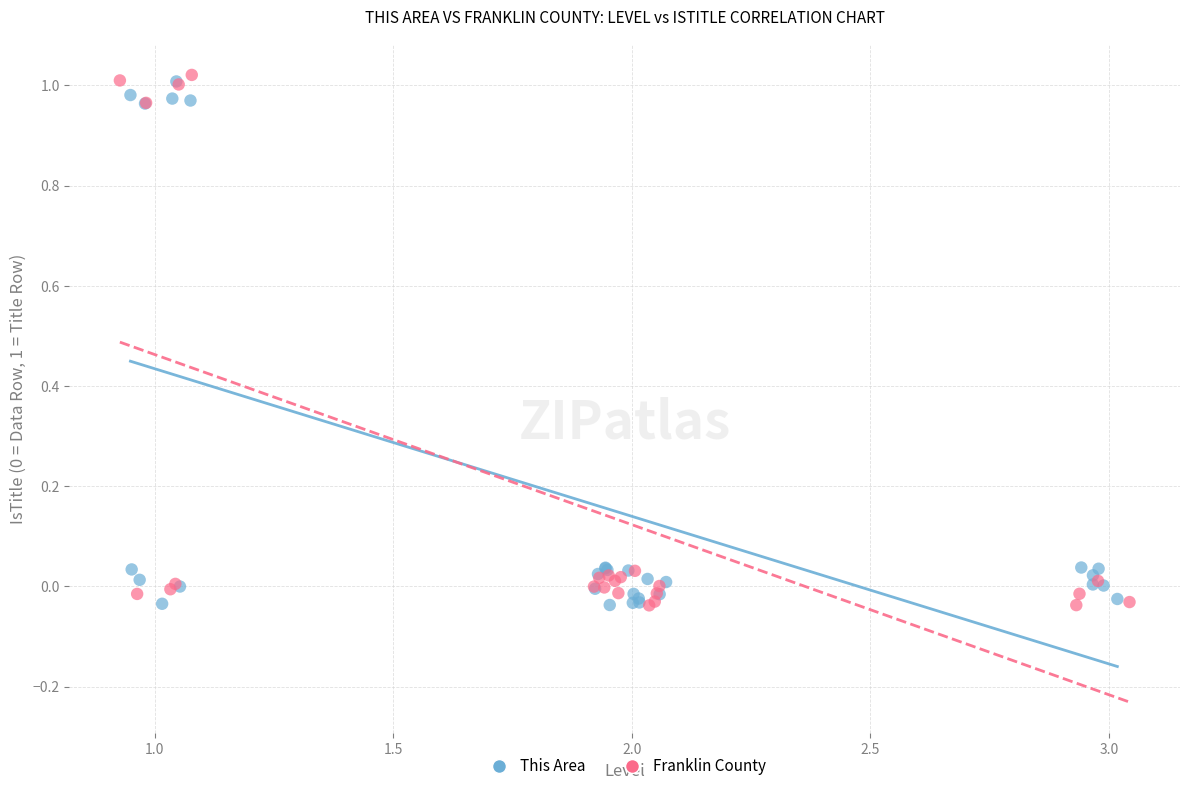

What are all the series names shown in the legend?

This Area, Franklin County